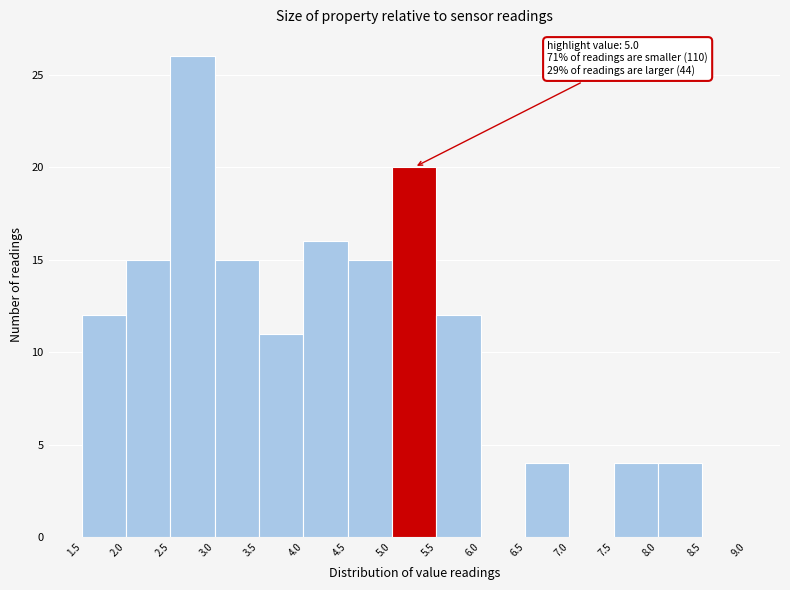

Which range on the x-axis has the tallest bar?

2.5 to 3.0